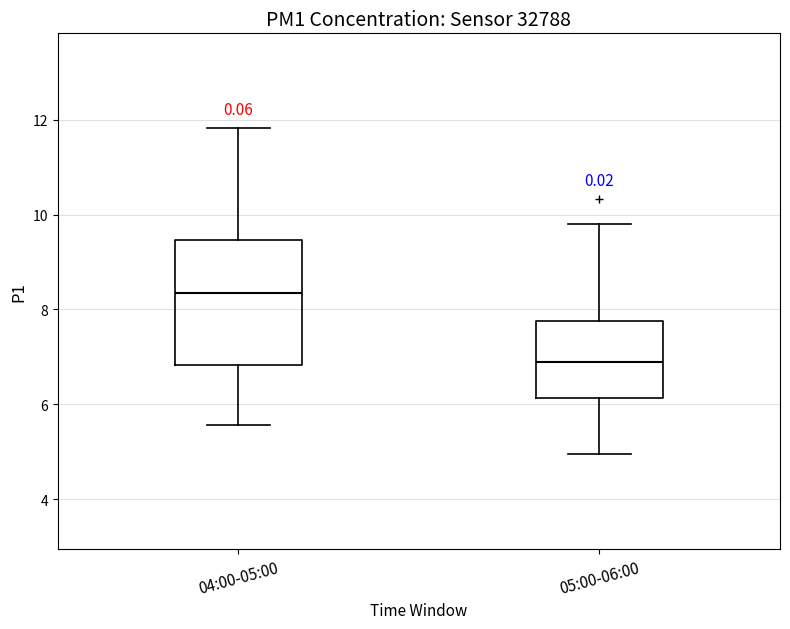

Which box has the highest median line?

04:00-05:00